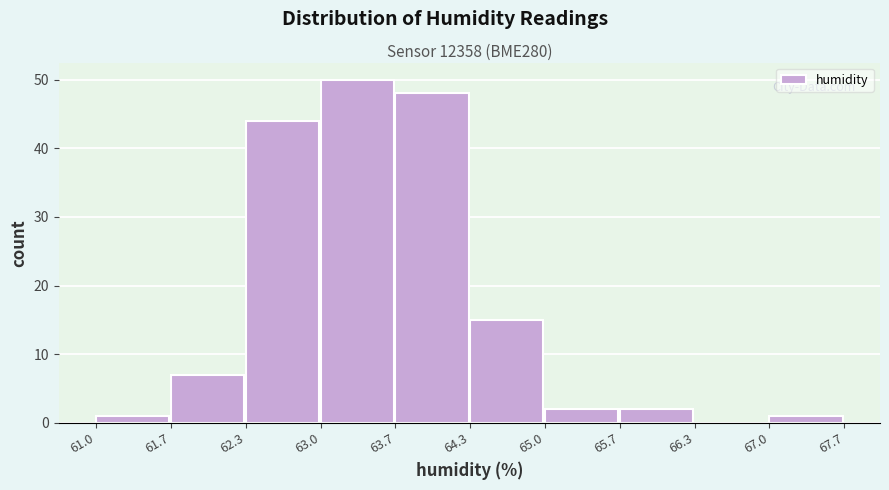

Reading left to right, transcribe this chart: for each bar, give the range it covers on the x-axis and its height. The values are not printed on the chart, so give them approximately, as read against the axis.

61.0 to 61.7: 1
61.7 to 62.3: 7
62.3 to 63.0: 44
63.0 to 63.7: 50
63.7 to 64.3: 48
64.3 to 65.0: 15
65.0 to 65.7: 2
65.7 to 66.3: 2
66.3 to 67.0: 0
67.0 to 67.7: 1